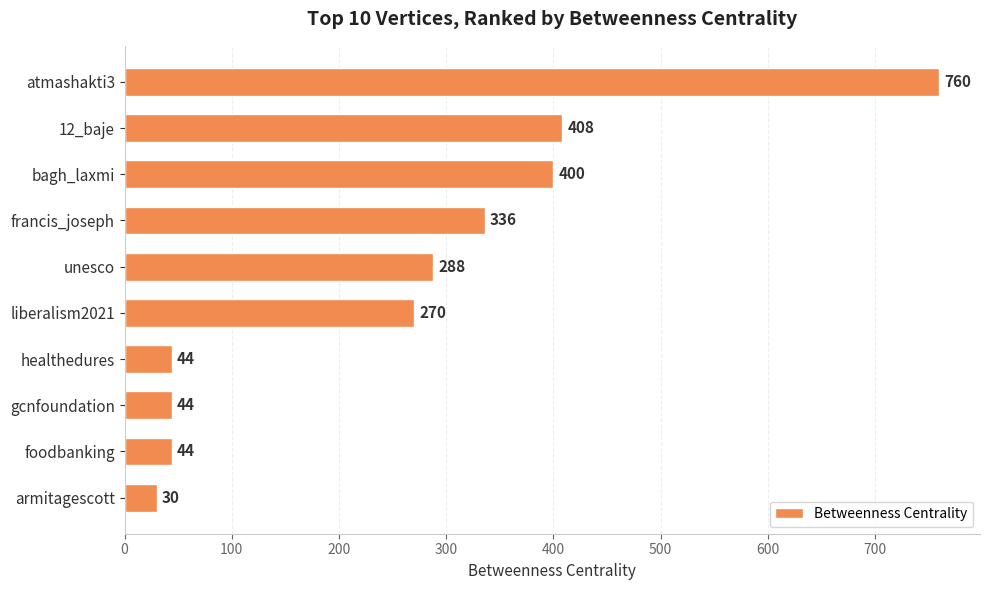

Count the number of data series in this chart.

1